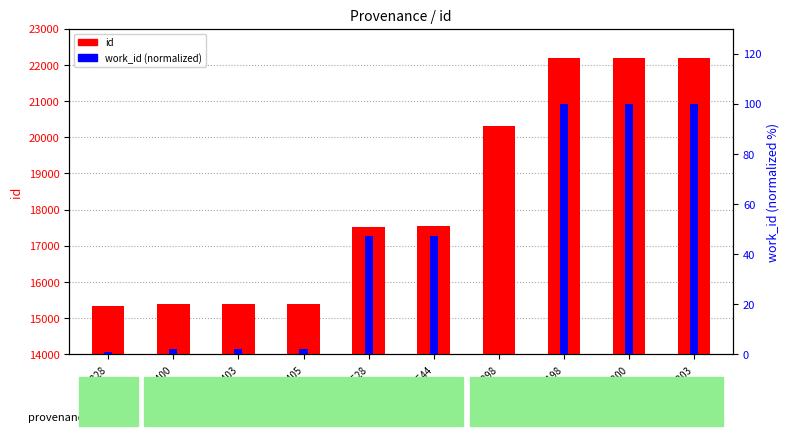

Is the value of id at 20298 greater than the value of work_id (normalized) at 17544?

Yes